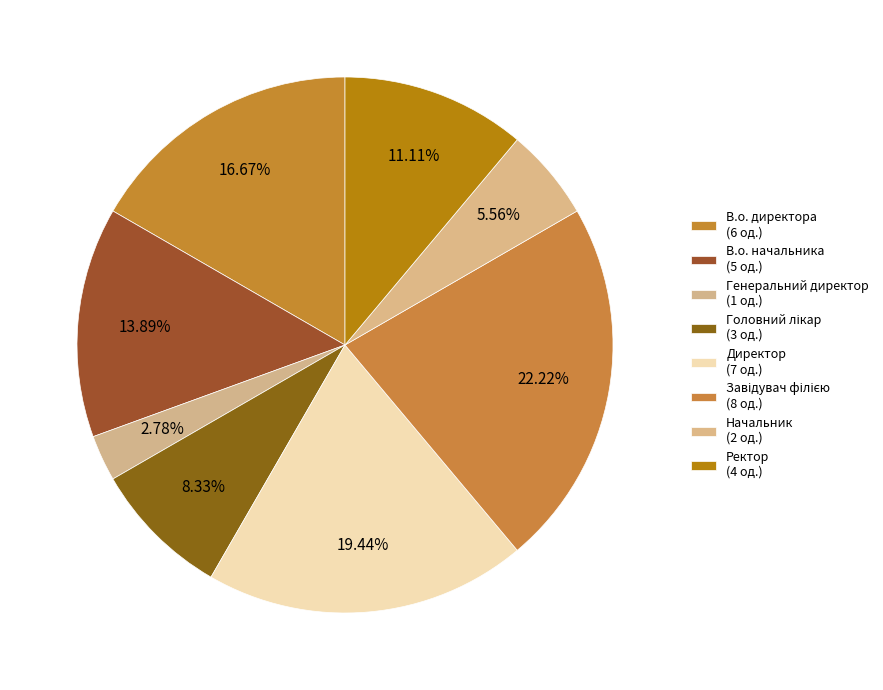

Count the number of slices in the pie.

8